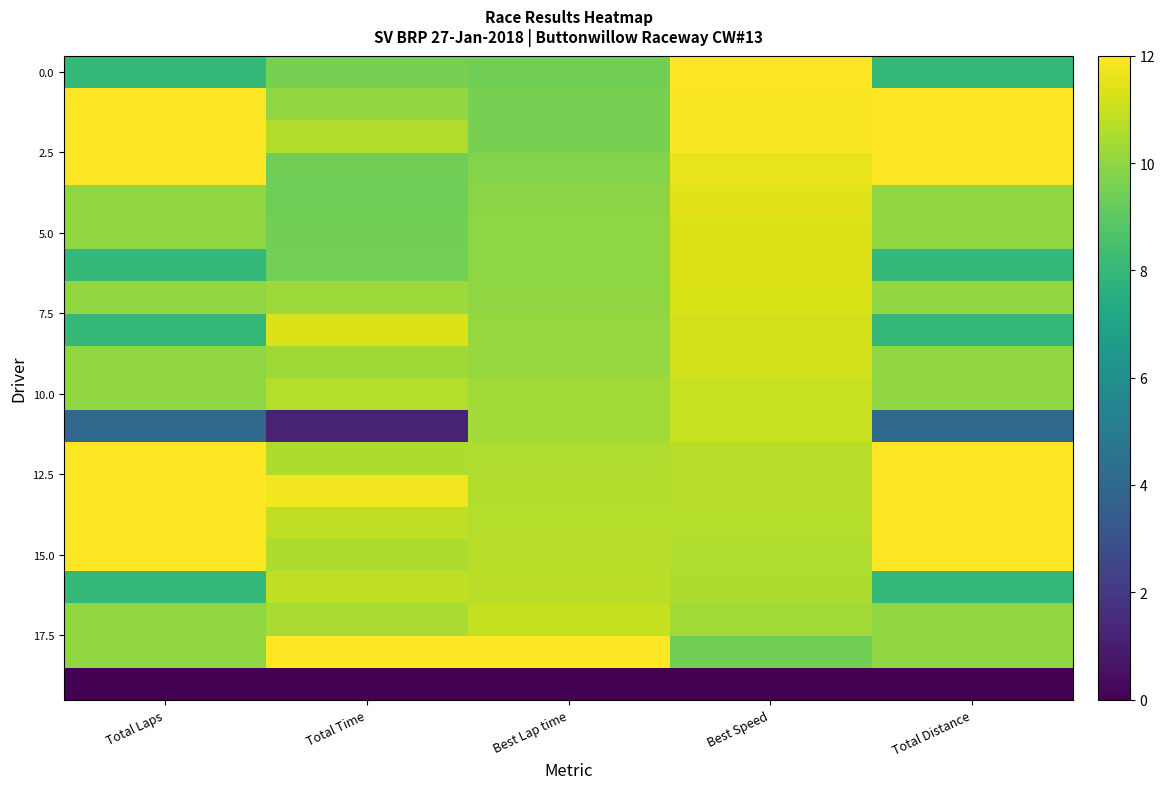

Which has a higher value, Best Speed or Best Lap time?

Best Speed